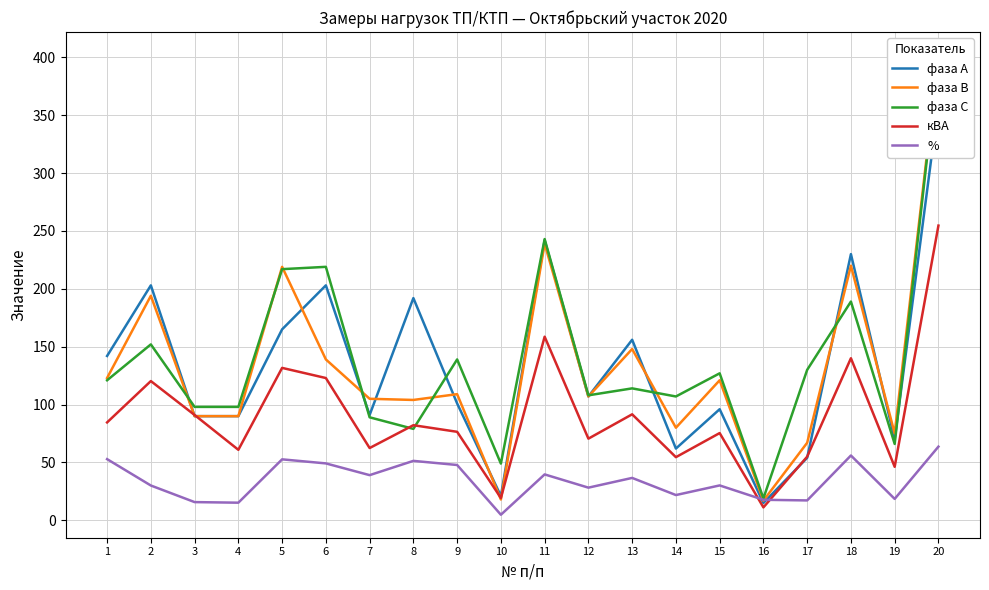

What is the maximum value shown in the chart?

402.0